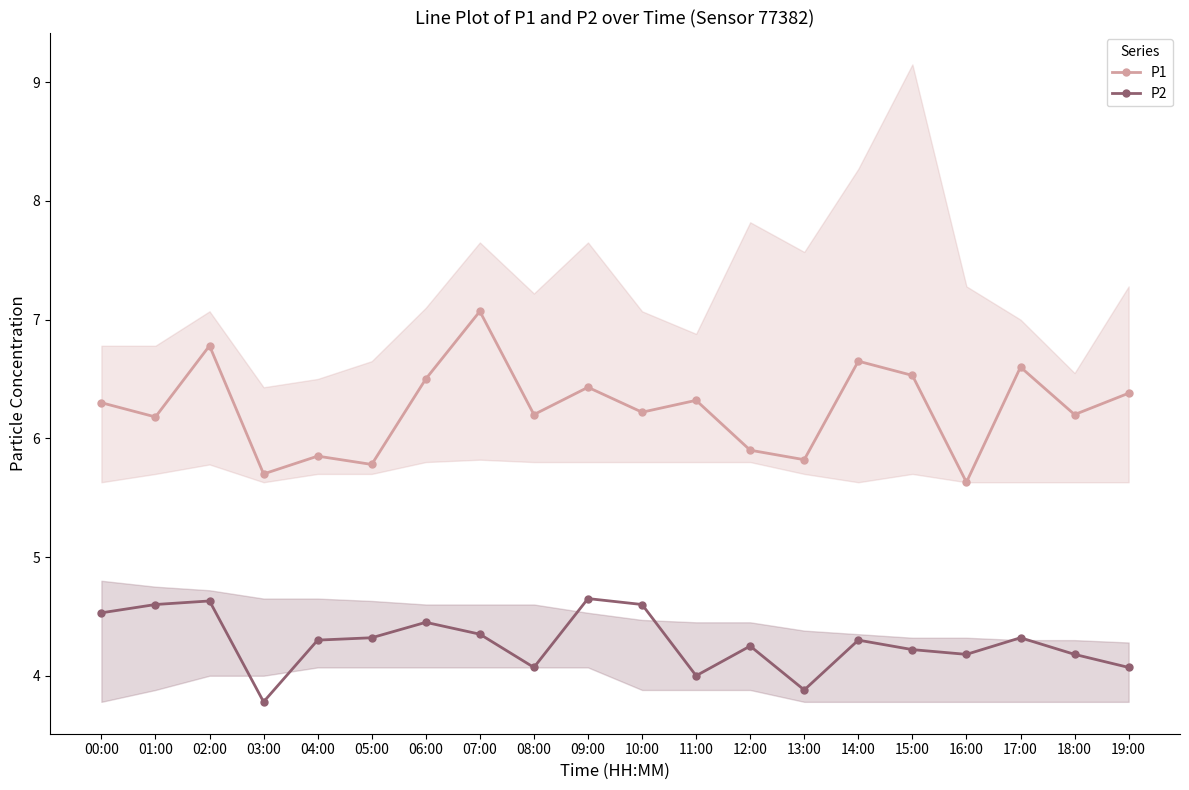

Rank the categories by P1 value from highest to lowest.

07:00, 02:00, 14:00, 17:00, 15:00, 06:00, 09:00, 19:00, 11:00, 00:00, 10:00, 08:00, 18:00, 01:00, 12:00, 04:00, 13:00, 05:00, 03:00, 16:00